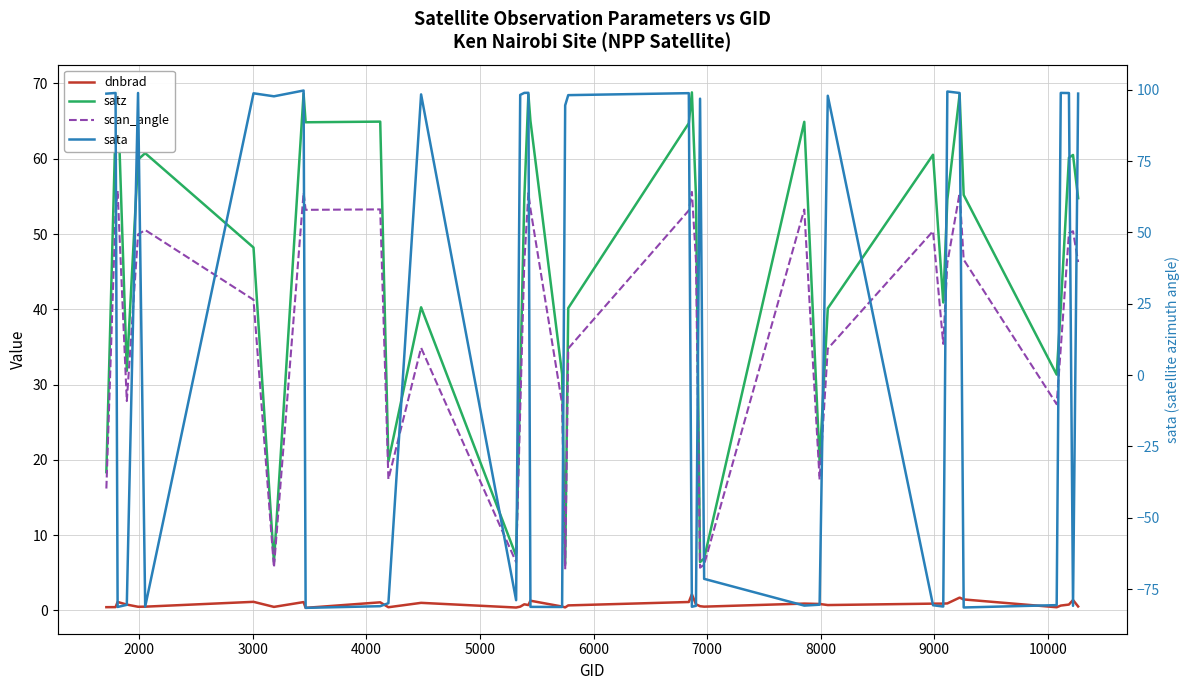

True or false: dnbrad has more than 2 interior local peaks.

True